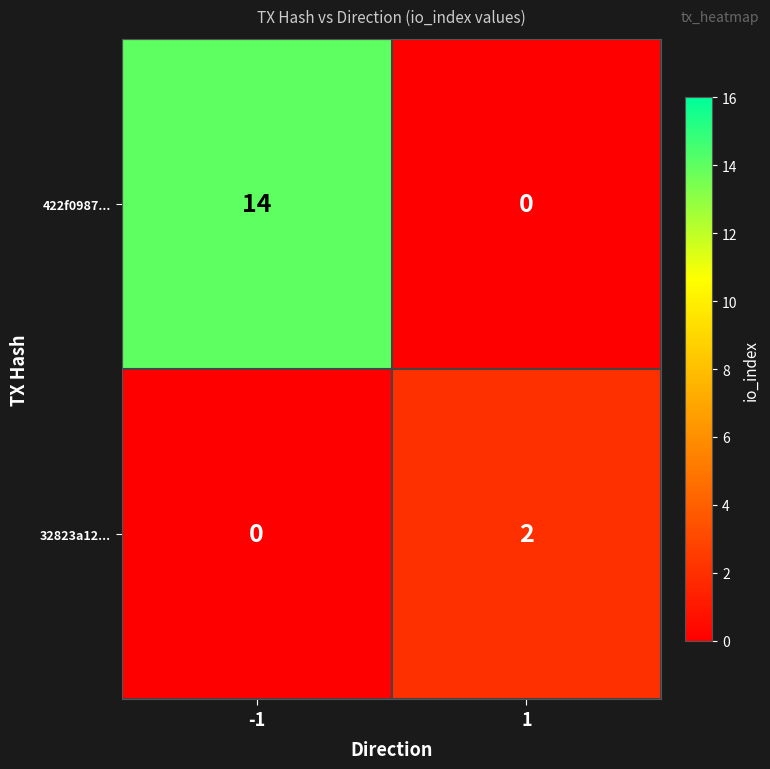

The value of 422f0987... at -1 is 14. True or false?

True